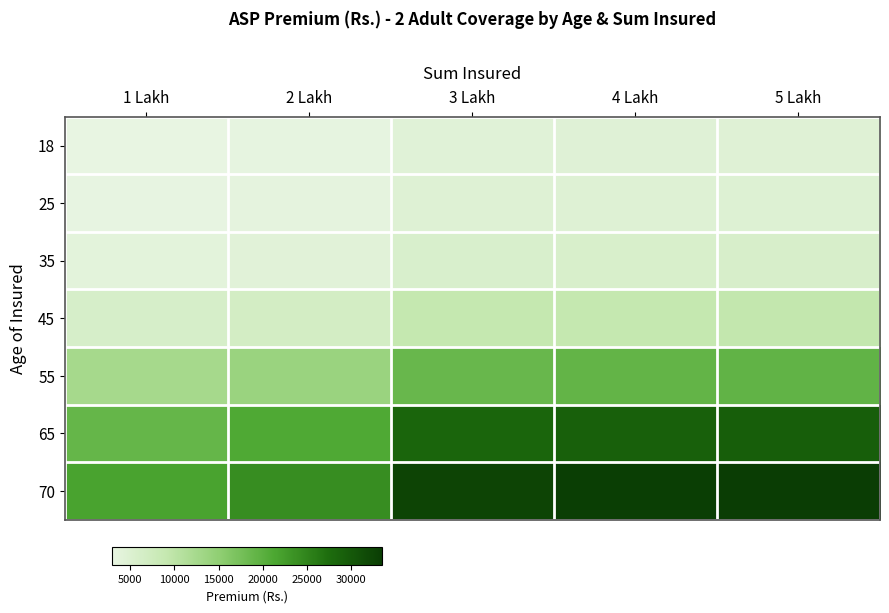

Reading right to left, list all the values displayed in this chart.

18: 5 Lakh=4499	4 Lakh=4435	3 Lakh=4338	2 Lakh=3214	1 Lakh=2908
25: 5 Lakh=4763	4 Lakh=4695	3 Lakh=4593	2 Lakh=3402	1 Lakh=3079
35: 5 Lakh=5800	4 Lakh=5717	3 Lakh=5593	2 Lakh=4143	1 Lakh=3749
45: 5 Lakh=9194	4 Lakh=9111	3 Lakh=8913	2 Lakh=6602	1 Lakh=5975
55: 5 Lakh=19399	4 Lakh=19194	3 Lakh=18777	2 Lakh=13909	1 Lakh=12586
65: 5 Lakh=29312	4 Lakh=29051	3 Lakh=28420	2 Lakh=21052	1 Lakh=19050
70: 5 Lakh=33555	4 Lakh=33207	3 Lakh=32485	2 Lakh=24063	1 Lakh=21775